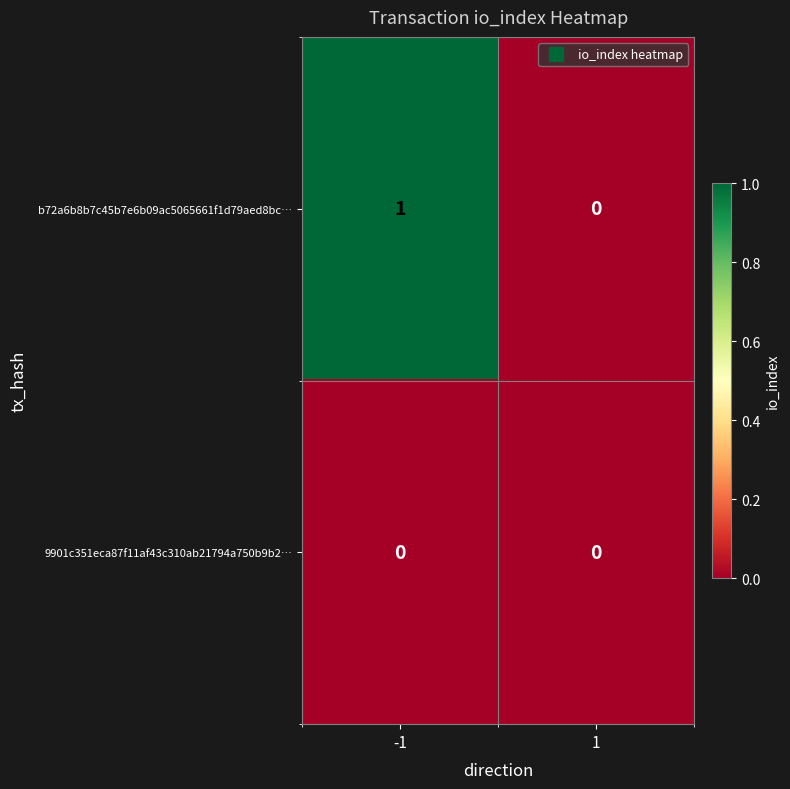

Which label corresponds to the largest value in the chart?

-1